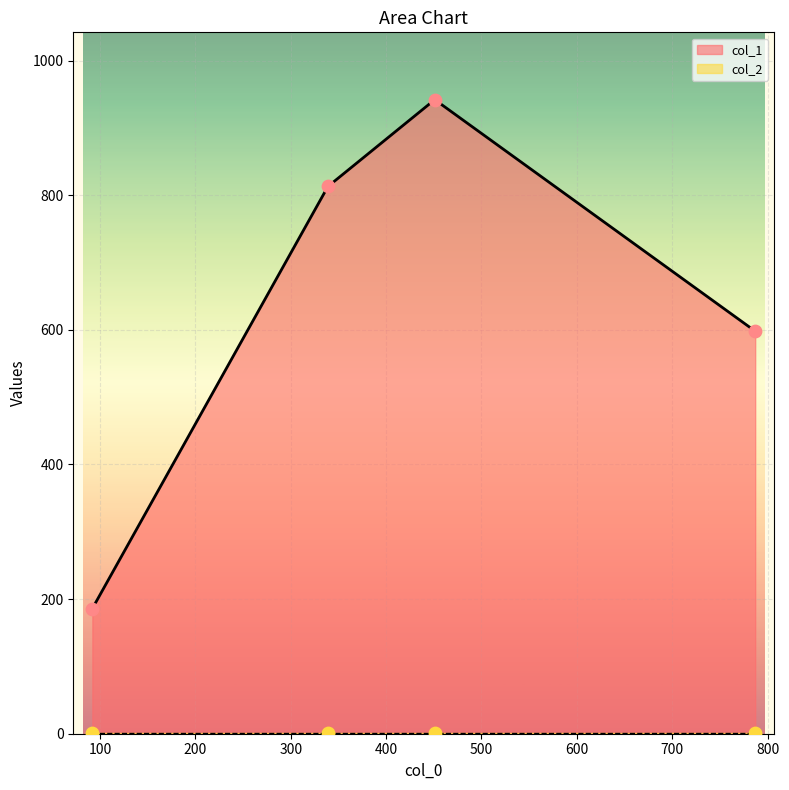

At how many categories does at least one series exceed 724?

2